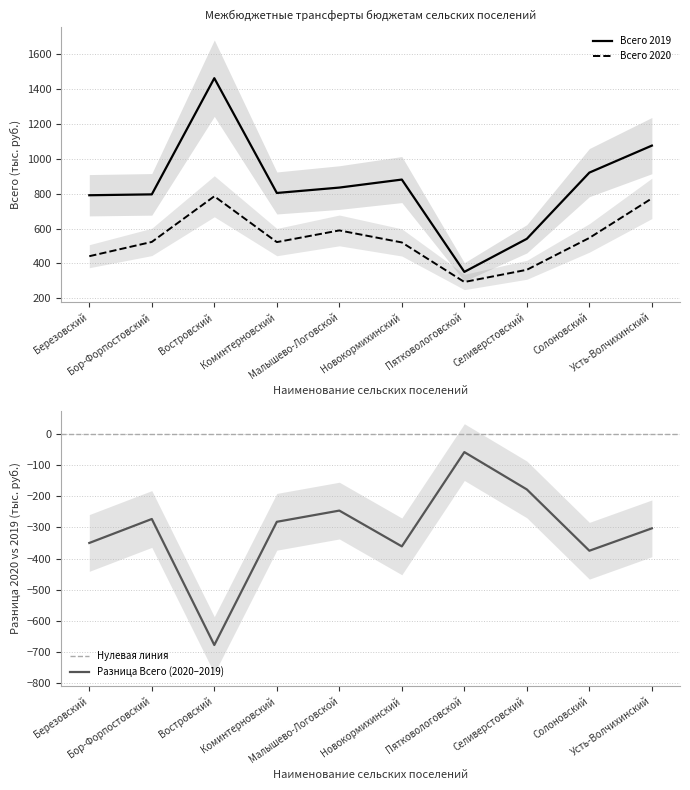

True or false: Всего 2019 and Всего 2020 intersect in this chart.

False